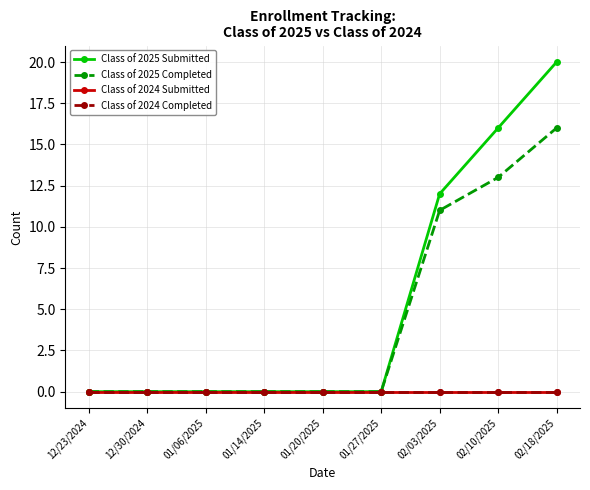

Reading left to right, extract all data points from this chart.

Class of 2025 Submitted: 0	0	0	0	0	0	12	16	20
Class of 2025 Completed: 0	0	0	0	0	0	11	13	16
Class of 2024 Submitted: 0	0	0	0	0	0	0	0	0
Class of 2024 Completed: 0	0	0	0	0	0	0	0	0